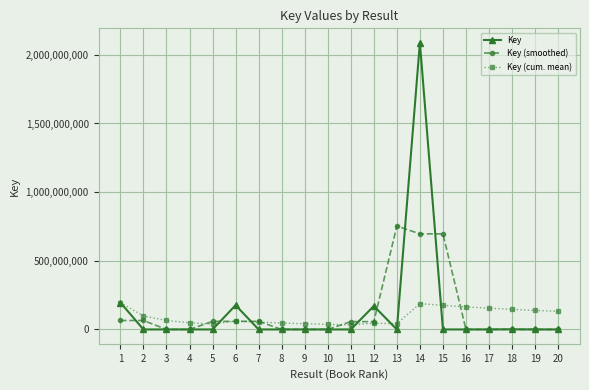

What are all the series names shown in the legend?

Key, Key (smoothed), Key (cum. mean)